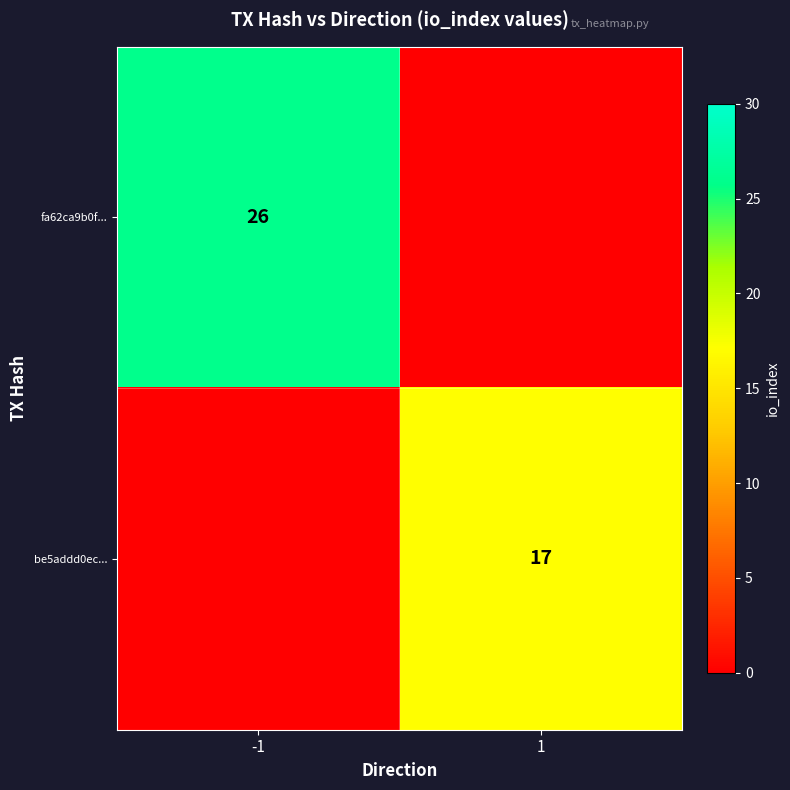

The value of be5addd0ec... at 1 is 17. True or false?

True